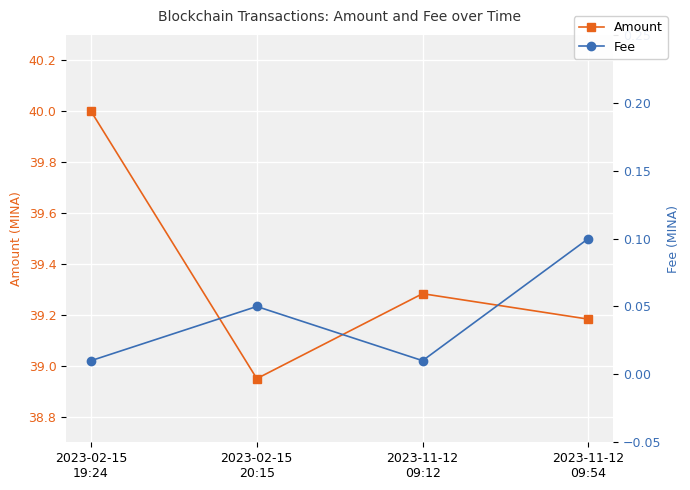

At 2023-11-12
09:54, list the series in order from largest to smallest.

Amount, Fee